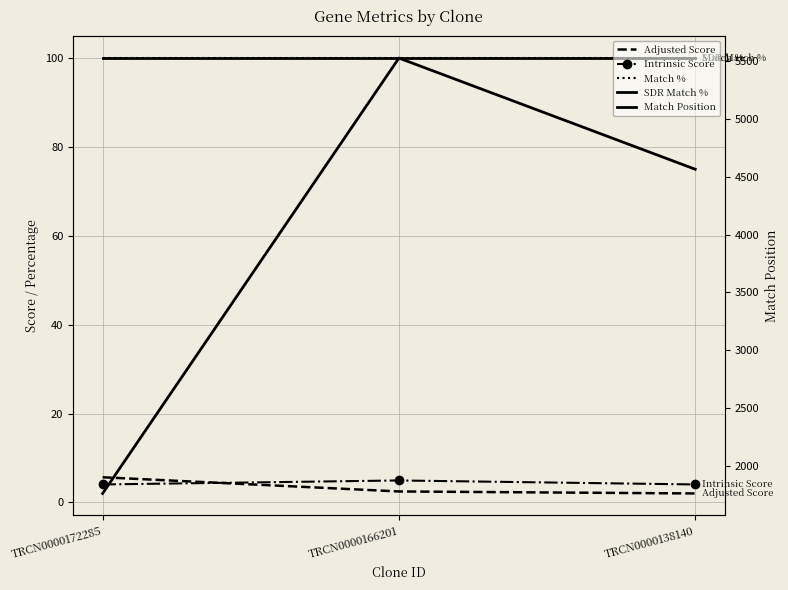

Is it true that SDR Match % equals 173.5 at TRCN0000172285?

False